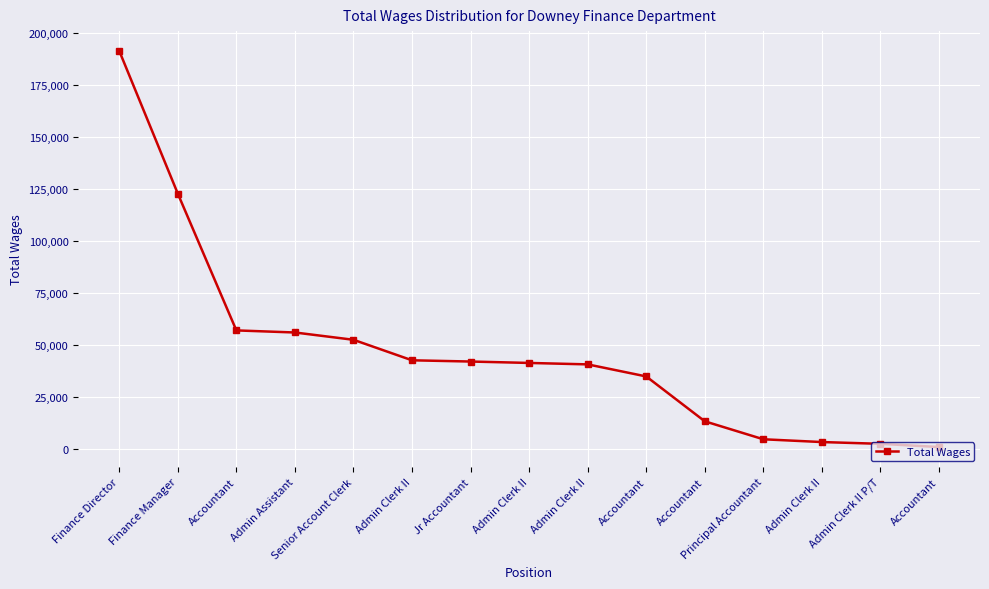

Does the chart have visible grid lines?

Yes